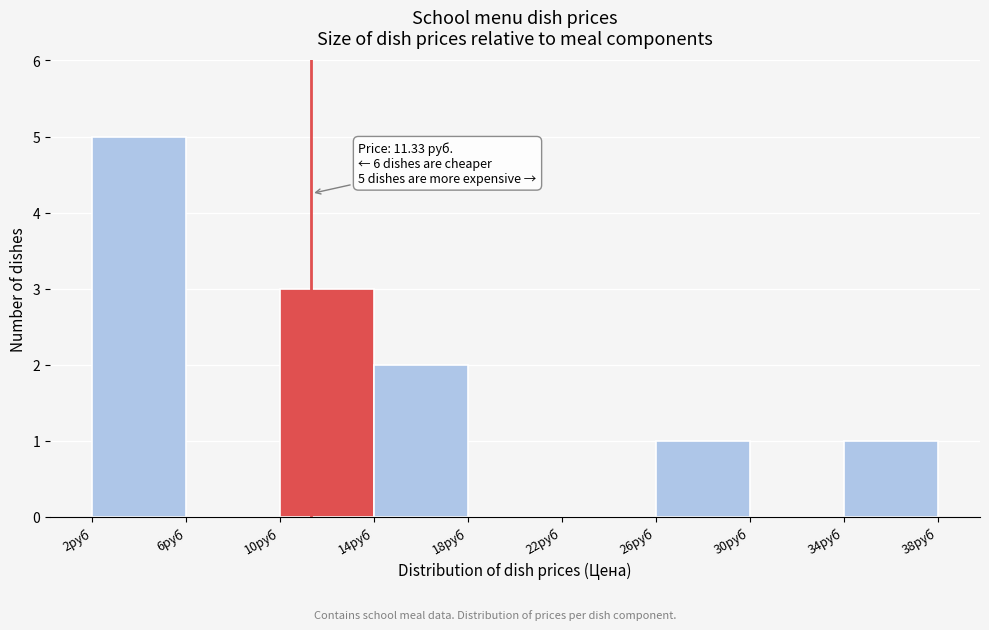

Over which range of the x-axis is the bar tallest?

2 to 6